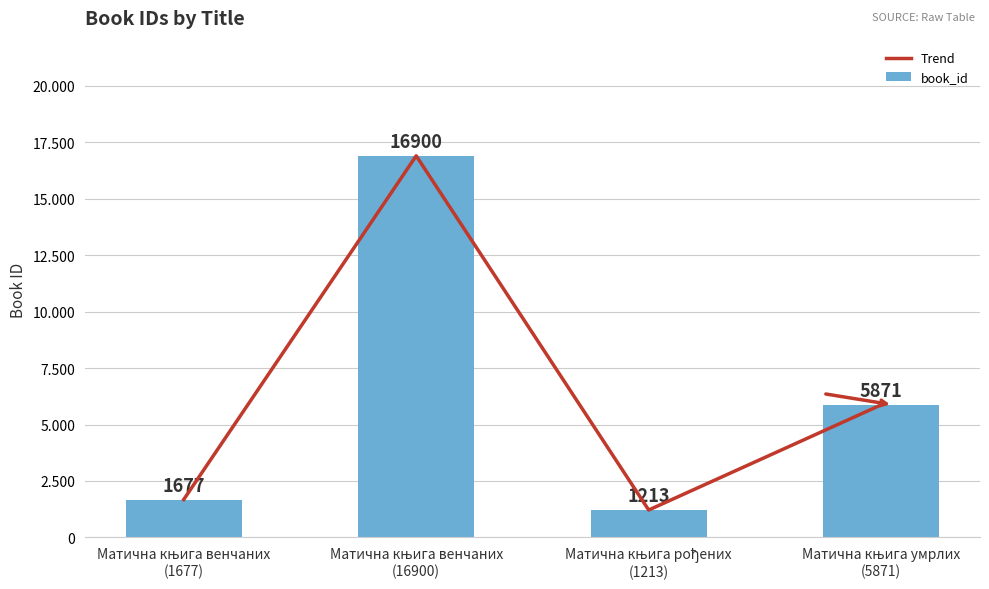

List the series in order of their peak value, highest first.

Trend, book_id